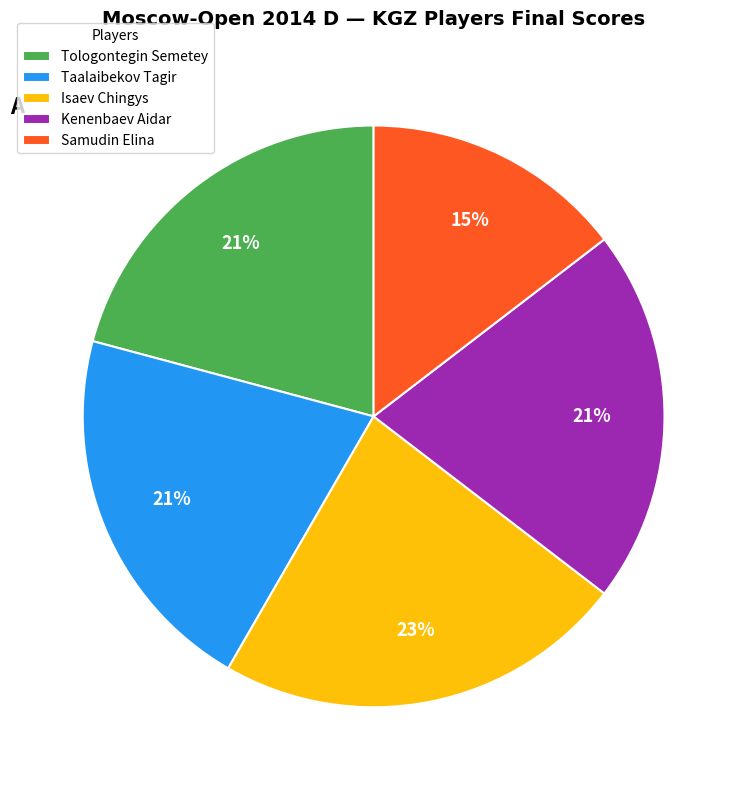

Is it true that Taalaibekov Tagir is 21% of the pie?

True